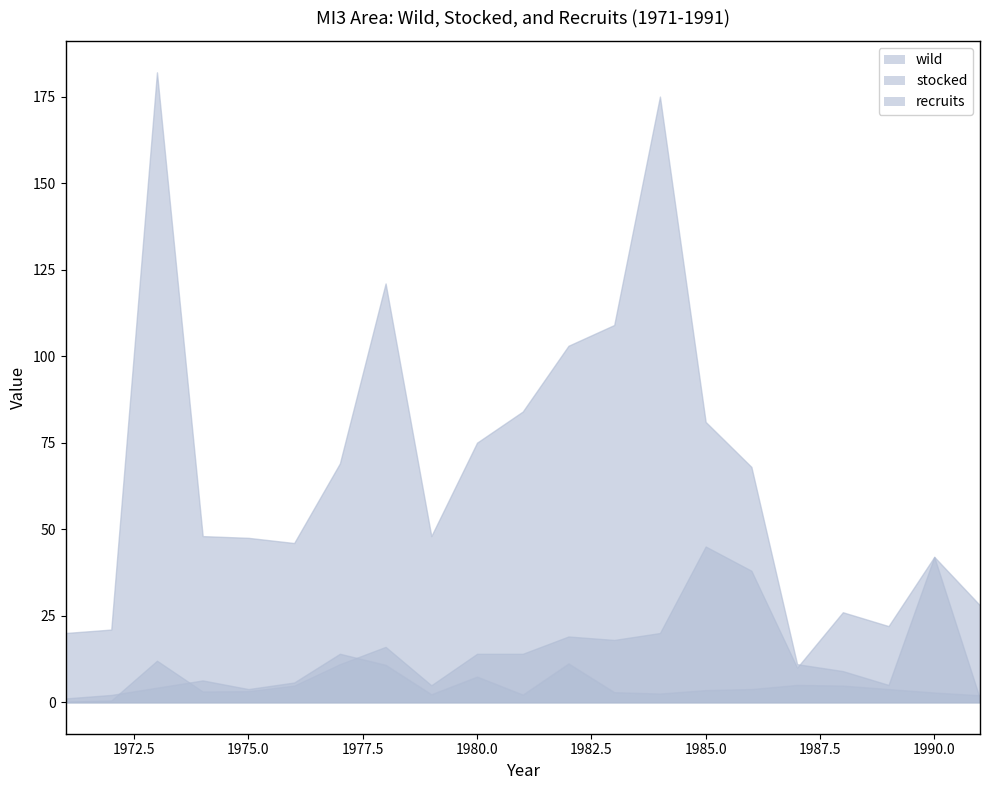

True or false: wild and stocked cross at least once.

True